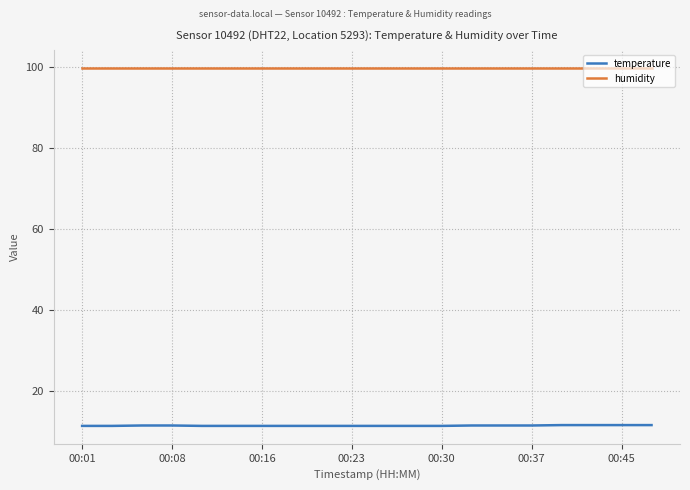

What is the smallest value displayed?

11.3